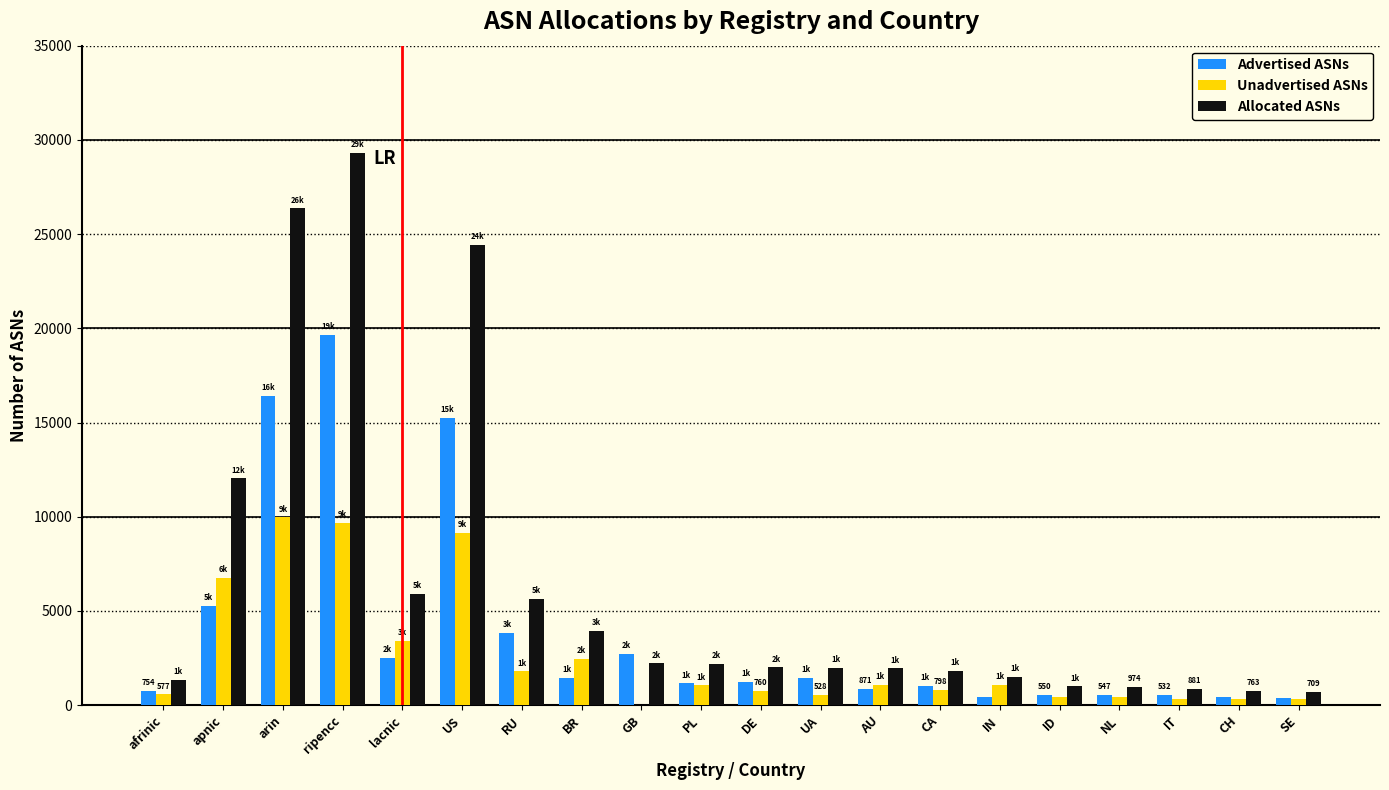

The Advertised ASNs series shows 5289 at apnic. True or false?

True